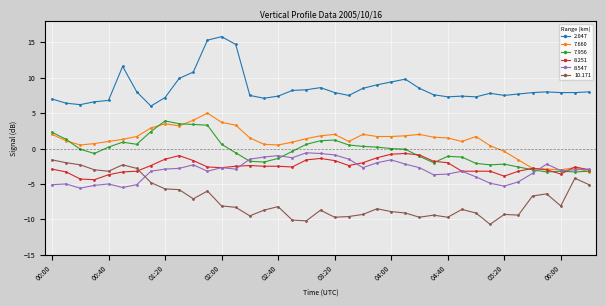

What is the maximum value shown in the chart?

15.8